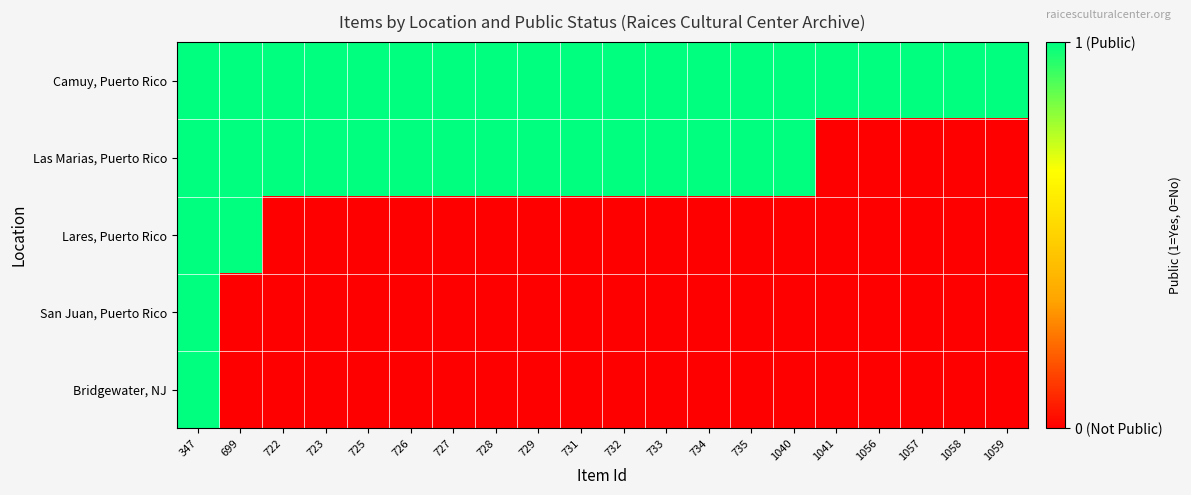

What is the spread (max minus min) of values at 729?

1